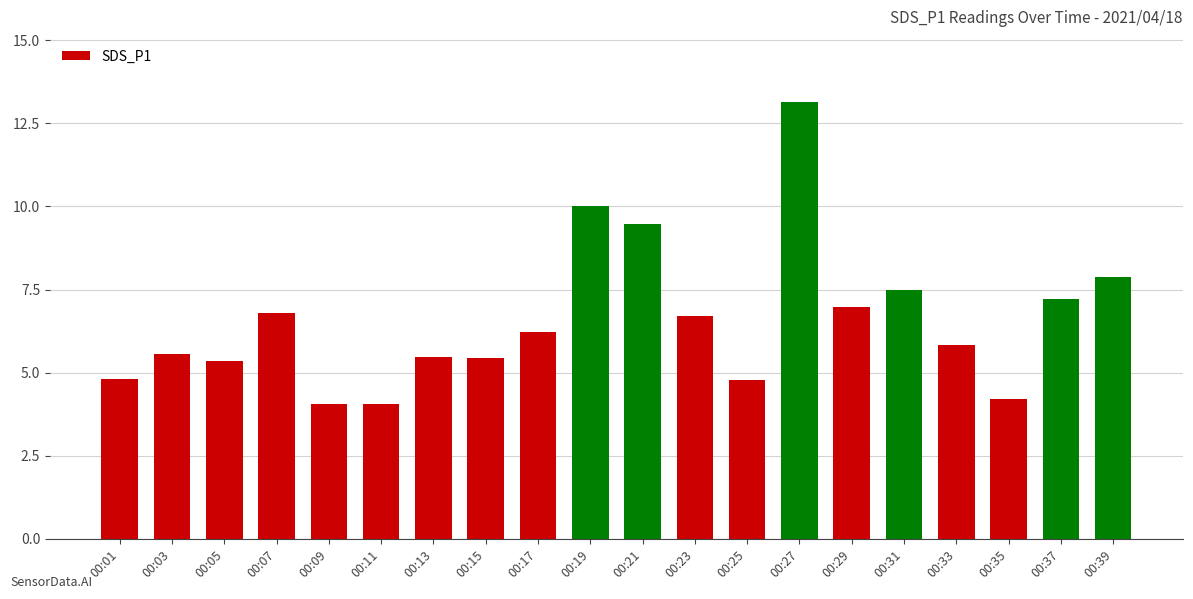

What value does the data have at 00:13?

5.5